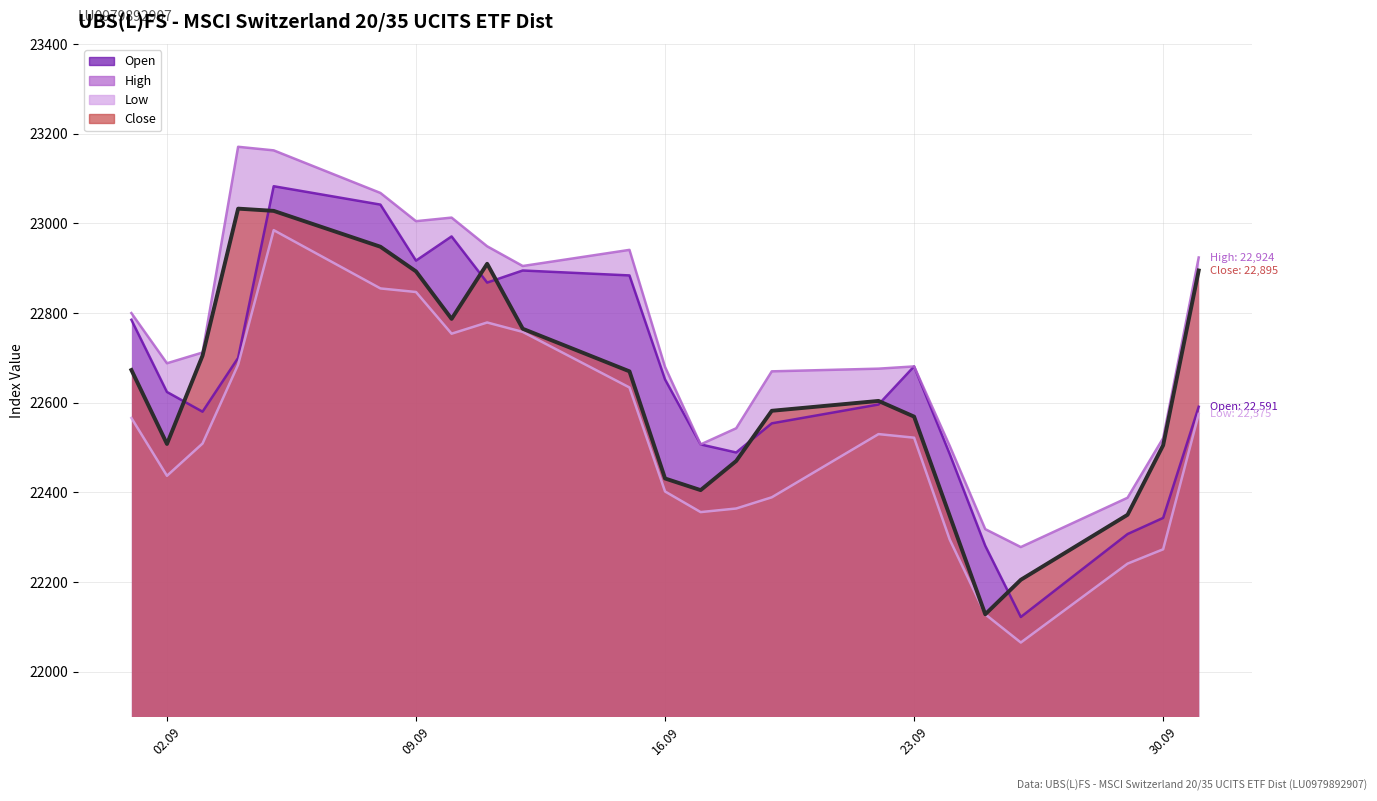

How many interior local peaks does the High series have?

4